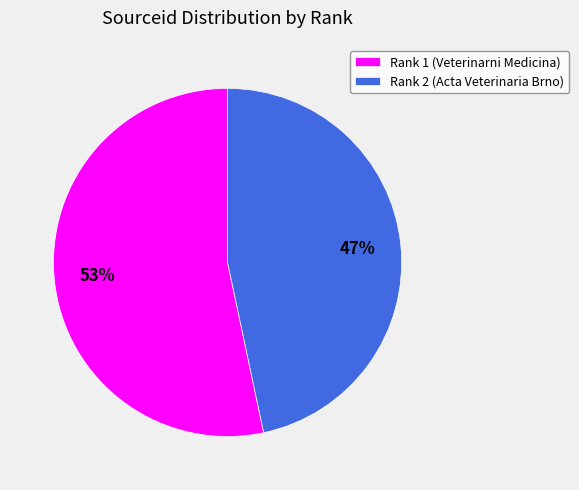

Is it true that Rank 2 (Acta Veterinaria Brno) is 52% of the pie?

False